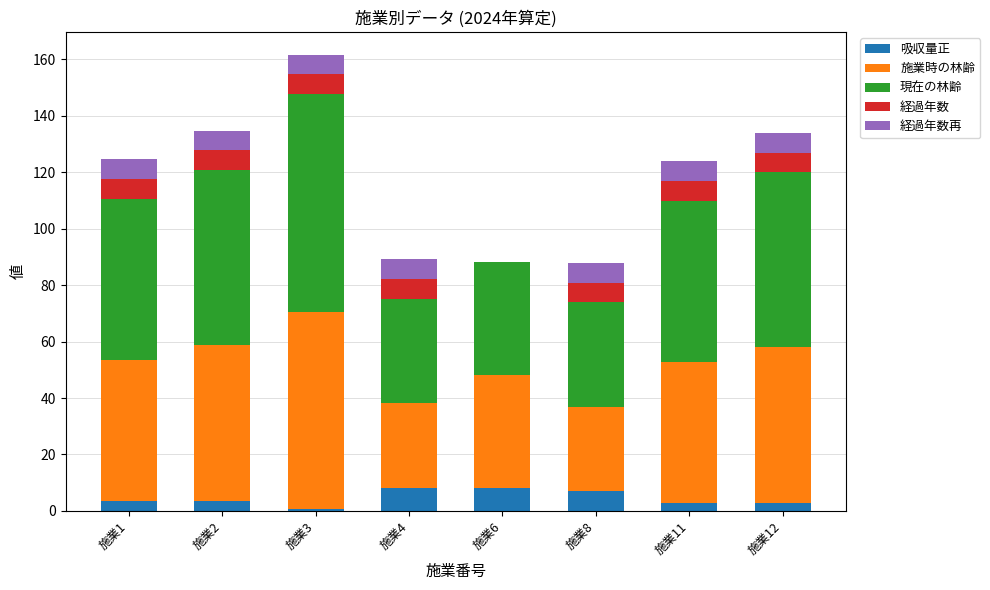

True or false: 吸収量正 has a value of 13.2 at 施業6.

False